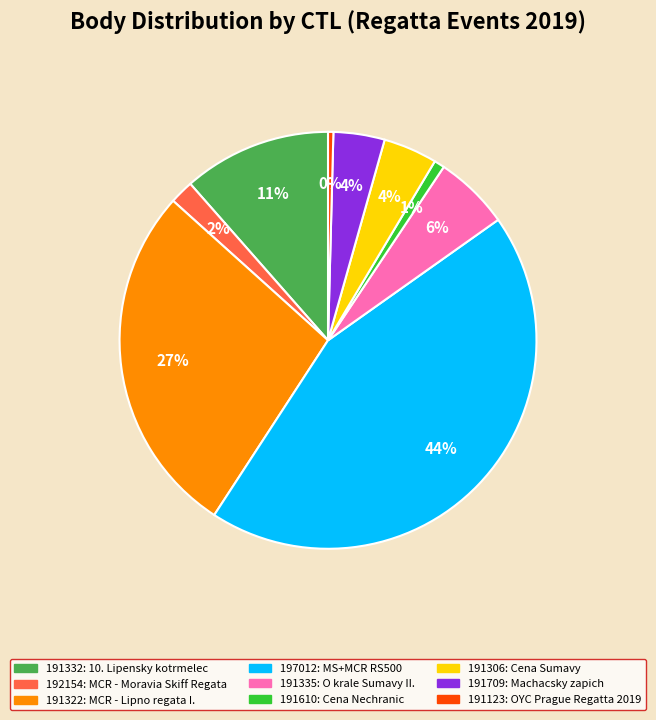

What percentage is the 197012 slice, to the nearest percent?

44%